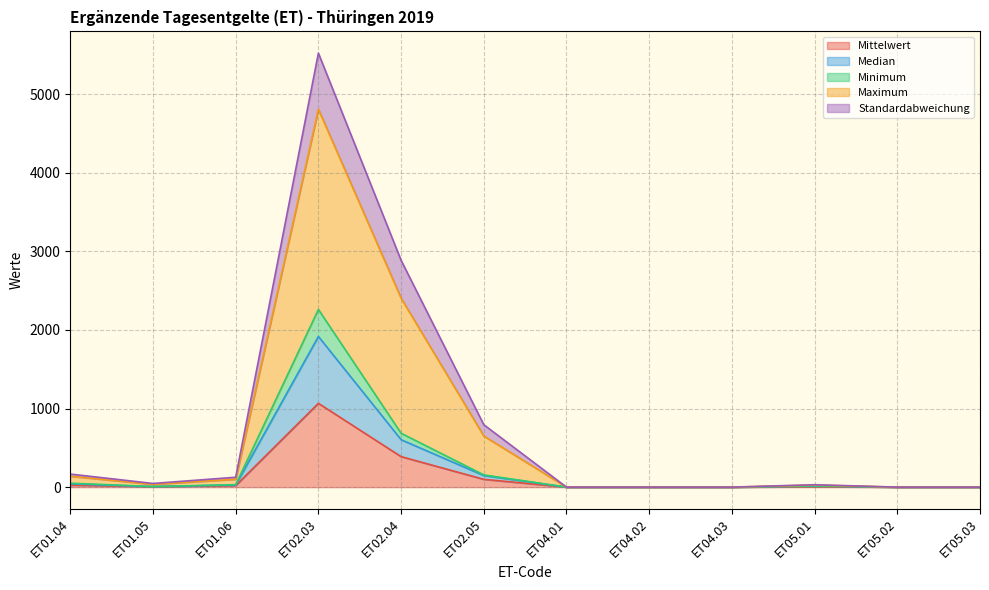

Which category has the highest value in the Minimum series?

ET02.03